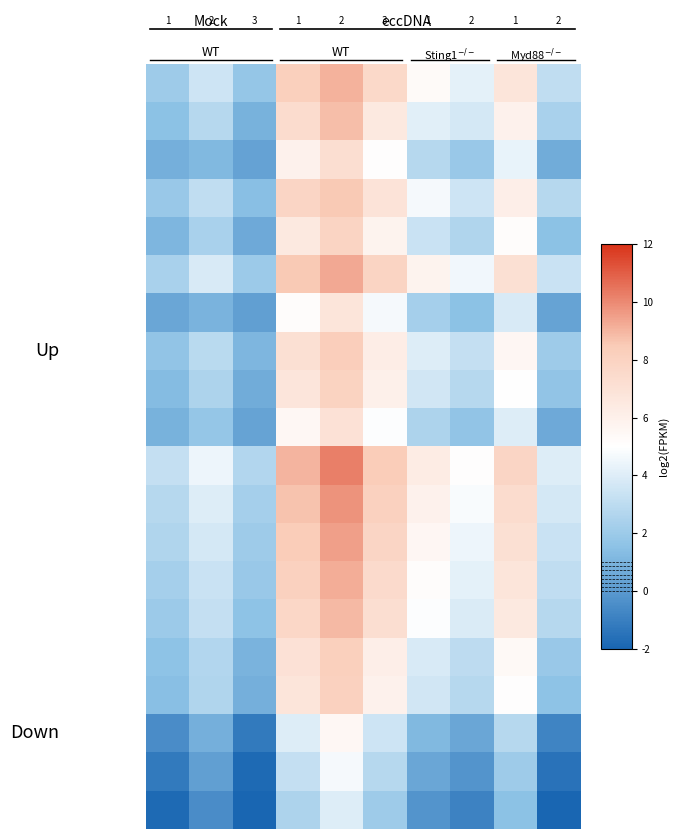

What is the maximum value shown in the chart?

10.2